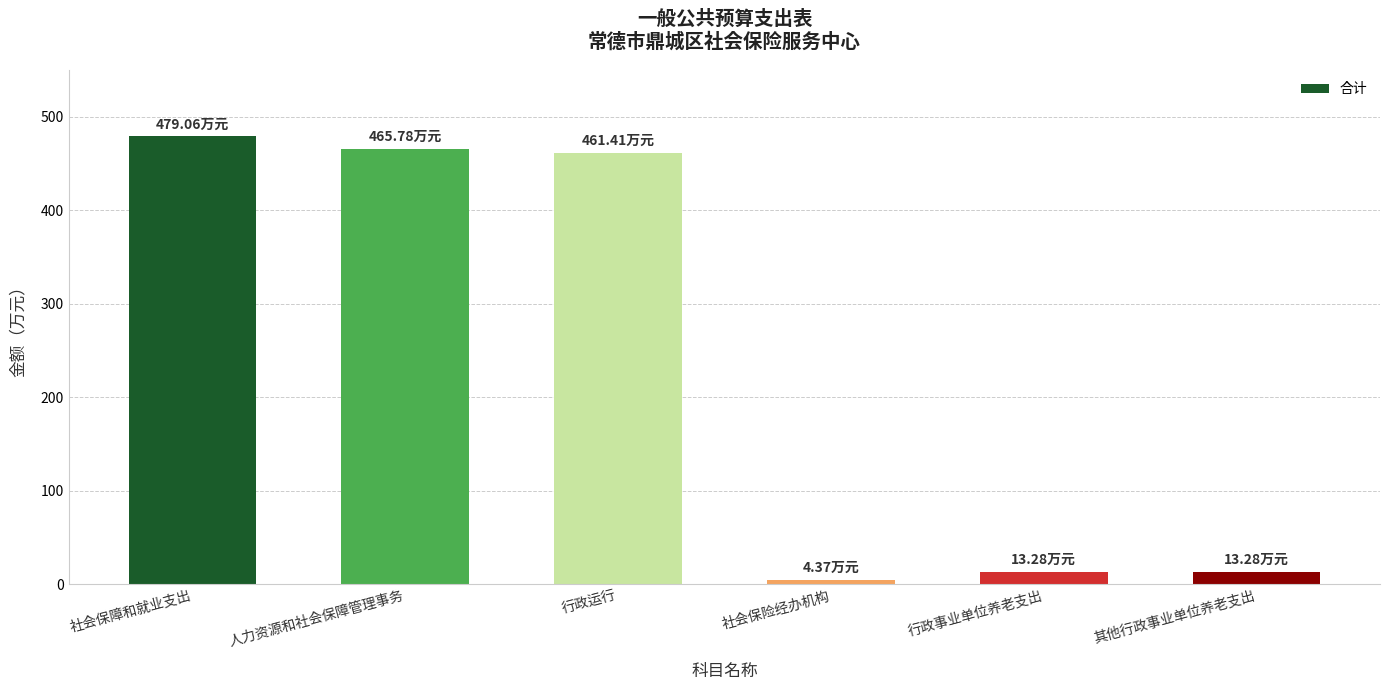

What is the difference between the second highest and minimum values?

461.4